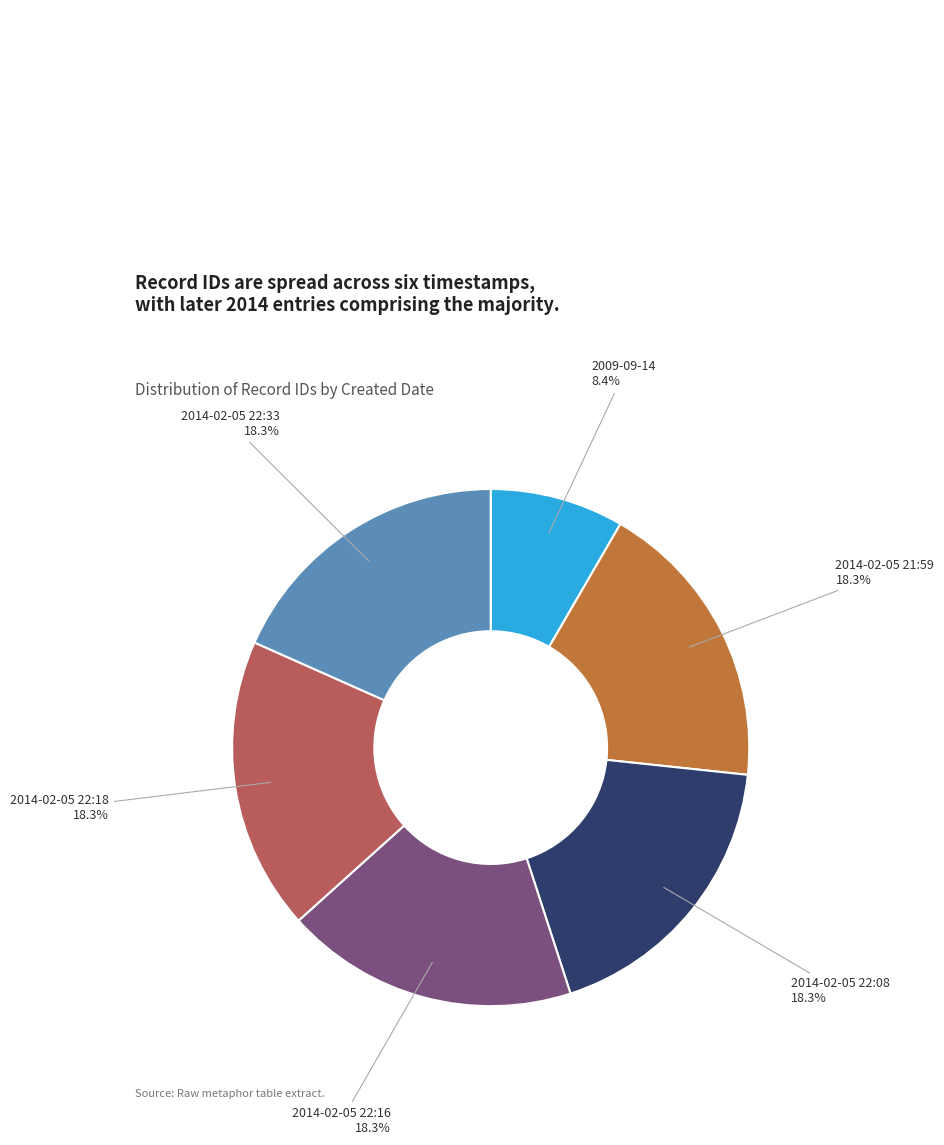

The 2014-02-05 22:08 slice represents 18% of the pie. True or false?

True